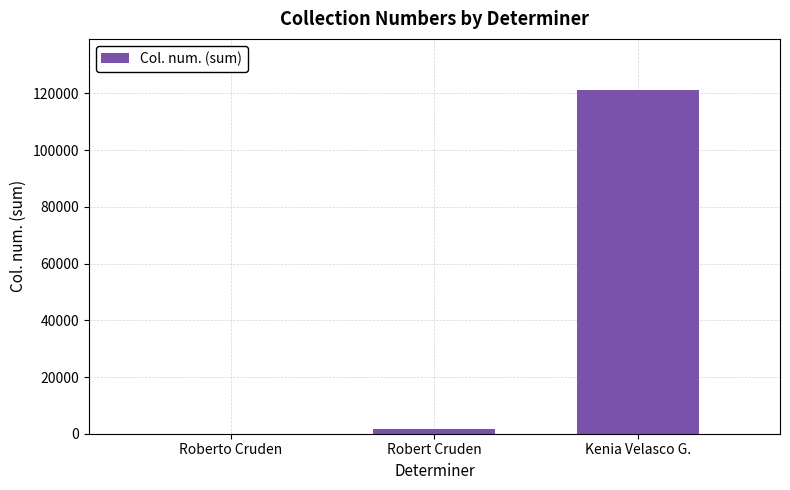

What is the greatest value displayed?

121081